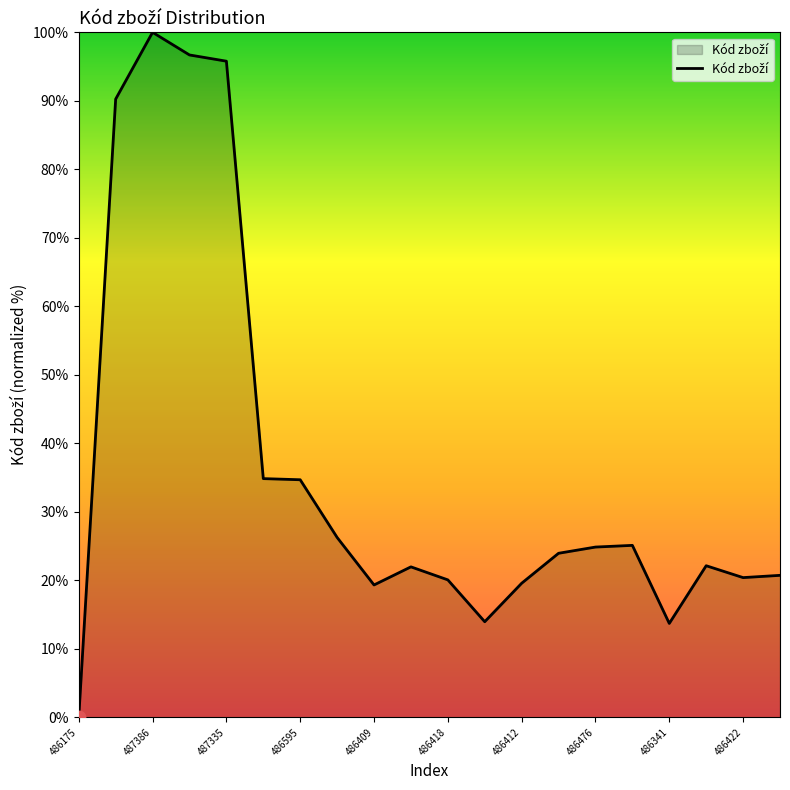

What is the maximum value shown in the chart?

100.0